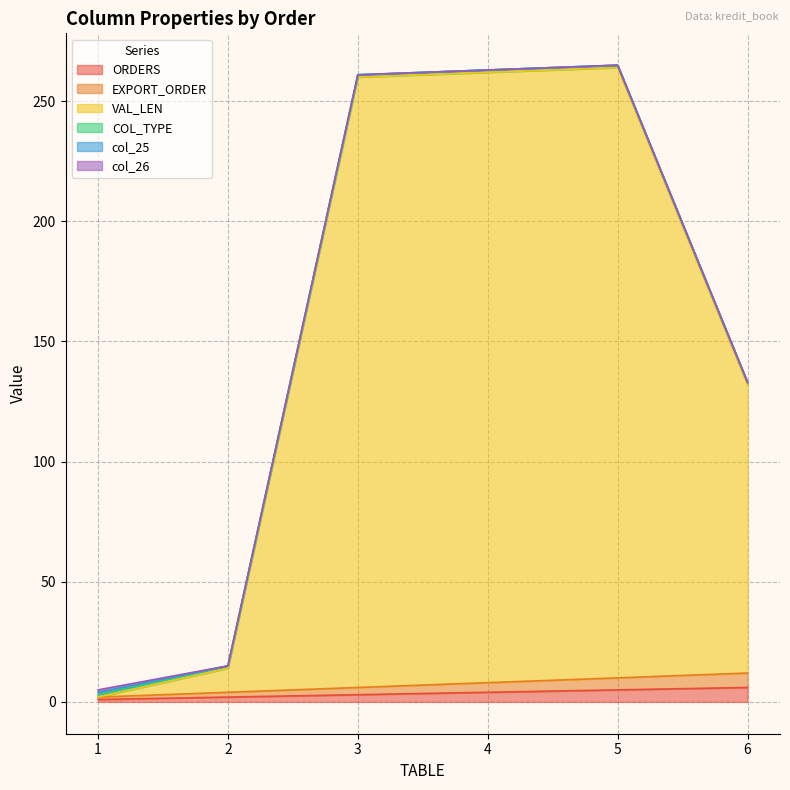

Rank the categories by ORDERS value from lowest to highest.

1, 2, 3, 4, 5, 6